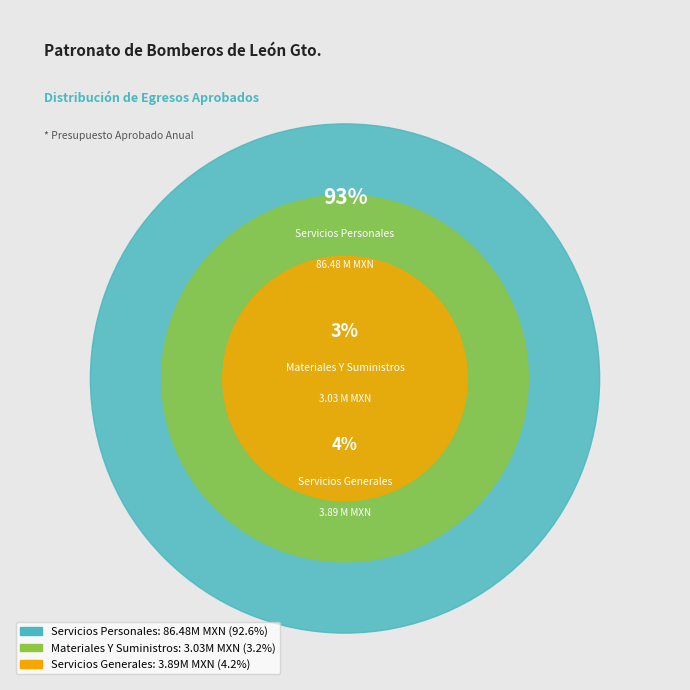

Count the number of slices in the pie.

3